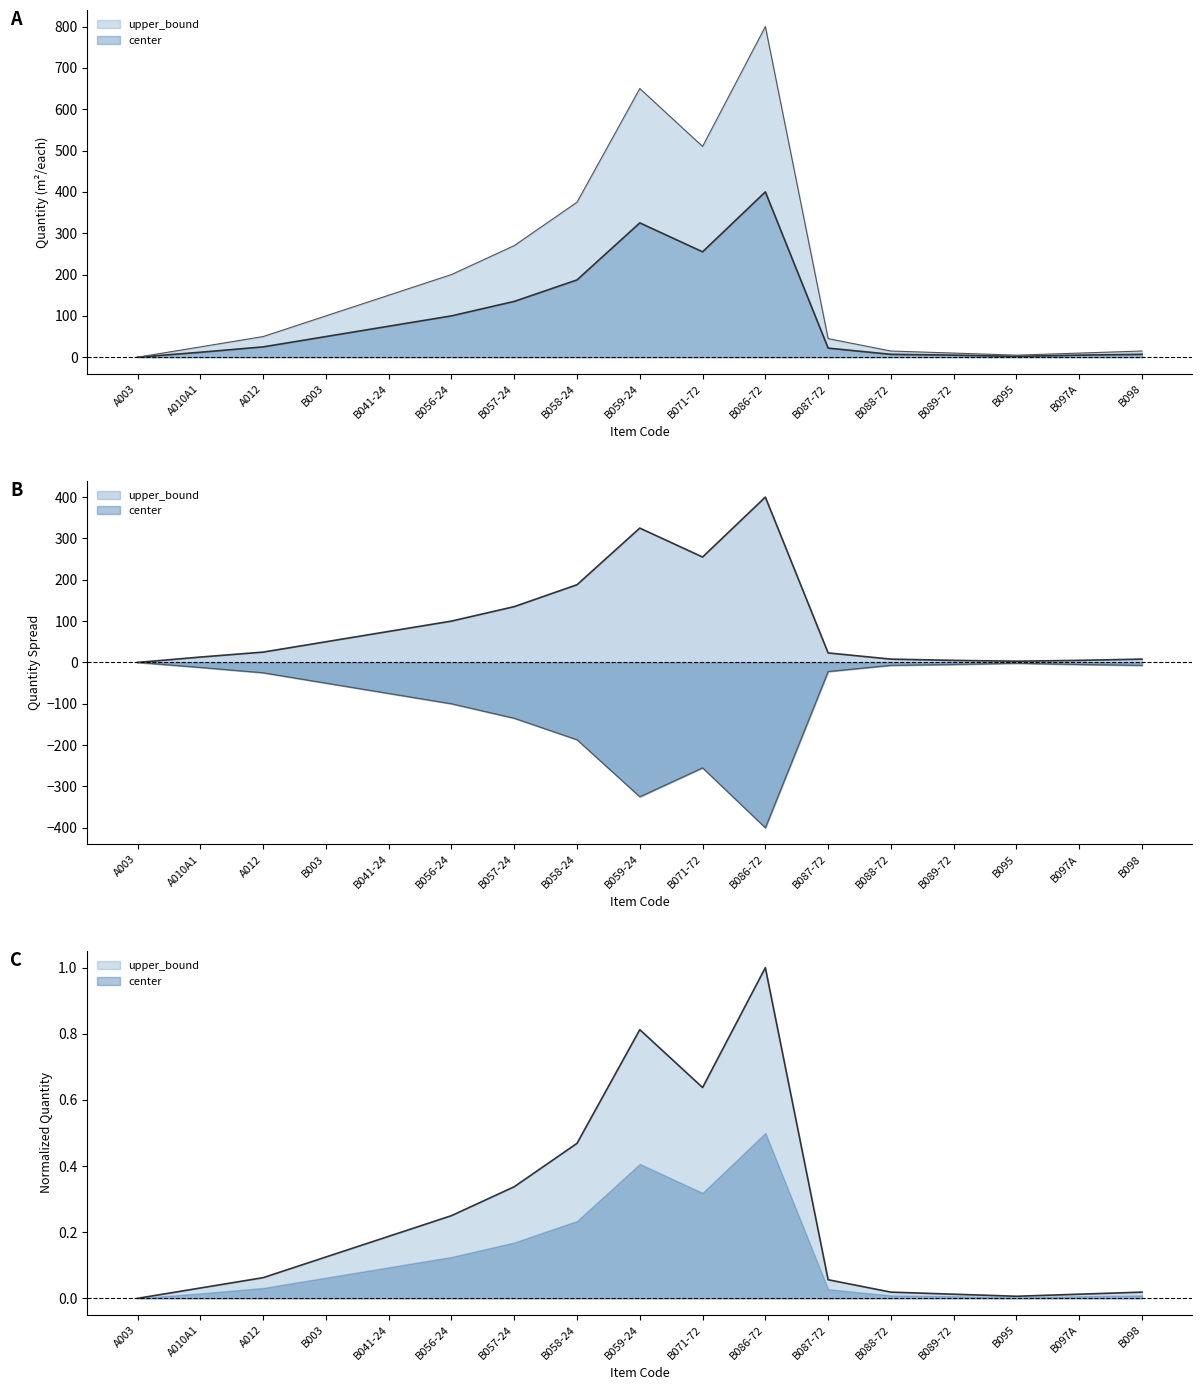

Between B056-24 and B059-24, which series saw the biggest shift?

upper_bound